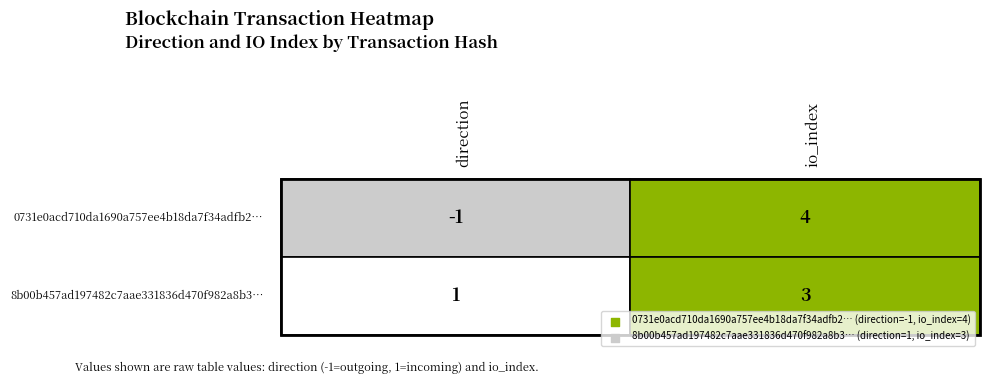

True or false: 0731e0acd710da1690a757ee4b18da7f34adfb2 has a value of 4 at 1.

True